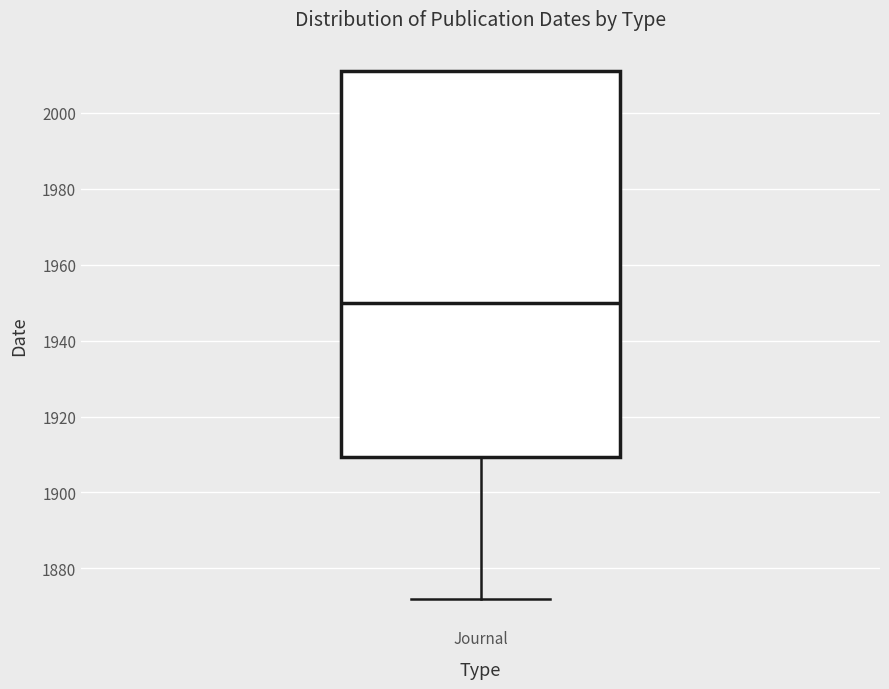

Transcribe this box plot: give where the median line is, the range the box spans, and where the two whiskers end, as read against the y-axis. The values are not printed on the chart, so give them approximately, as read against the axis.

median 1950, box 1910 to 2012, whiskers 1872 to 2012